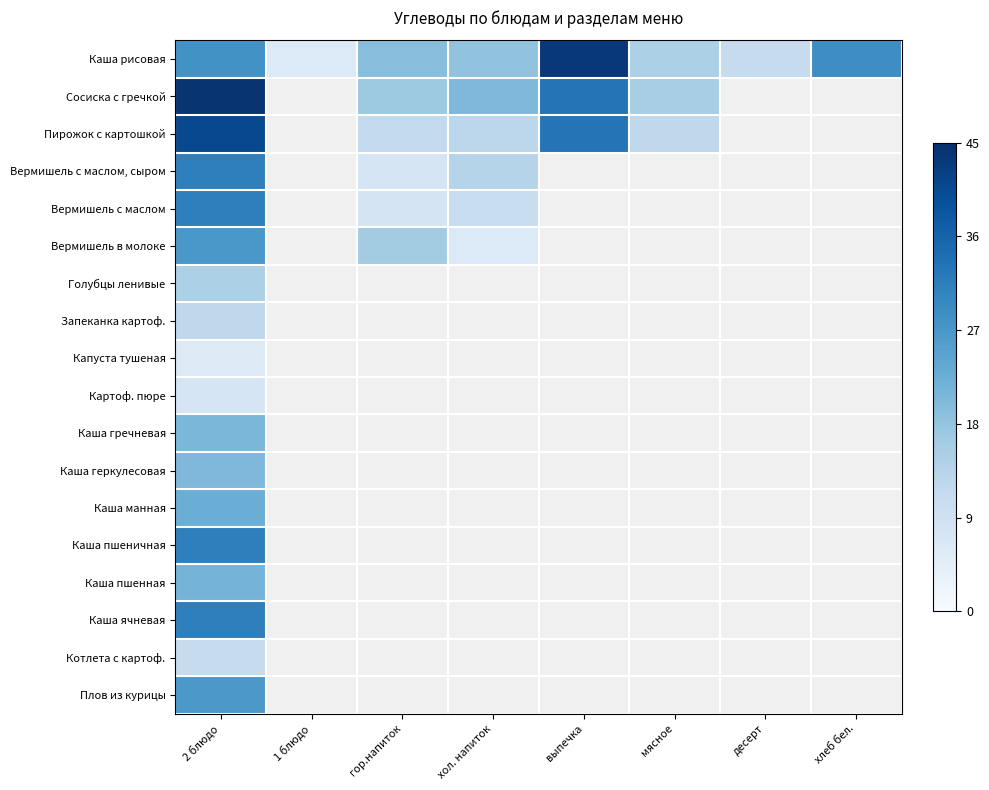

True or false: Вермишель с маслом has a value of 14.9 at хол. напиток.

False